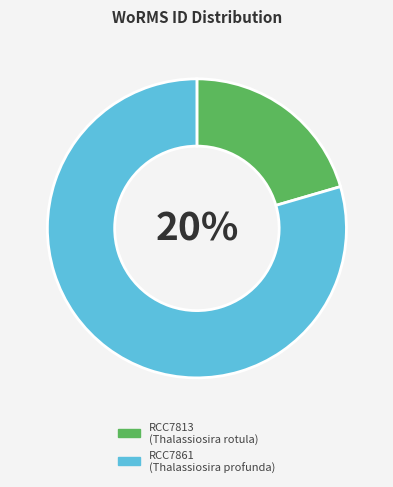

What is the change in value from RCC7813 to RCC7861?

+428800